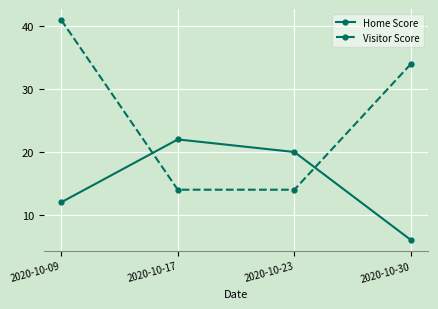

Between 2020-10-09 and 2020-10-30, which series saw the biggest shift?

Visitor Score